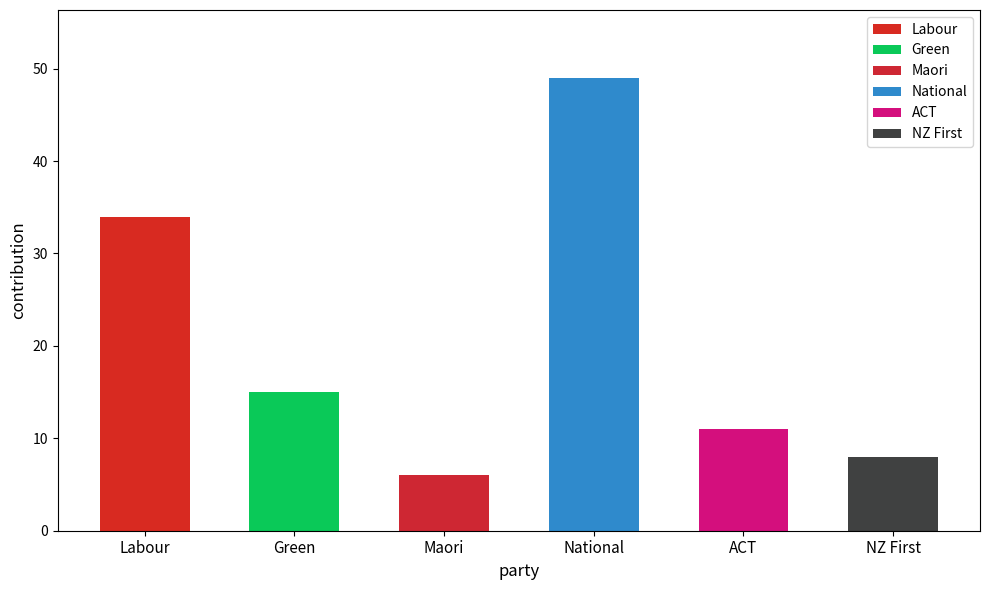

Which has a higher value, National or Maori?

National